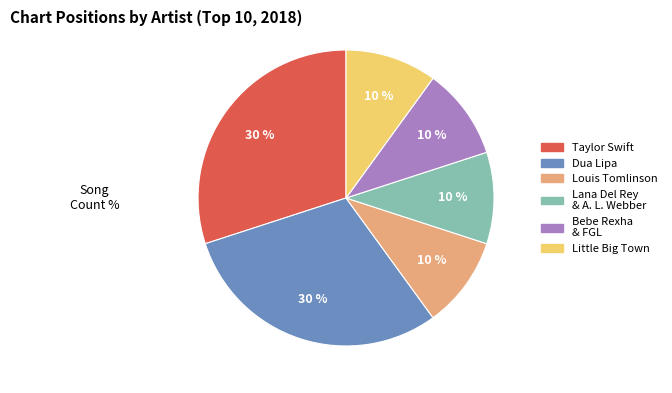

True or false: Dua Lipa accounts for 38% of the total.

False